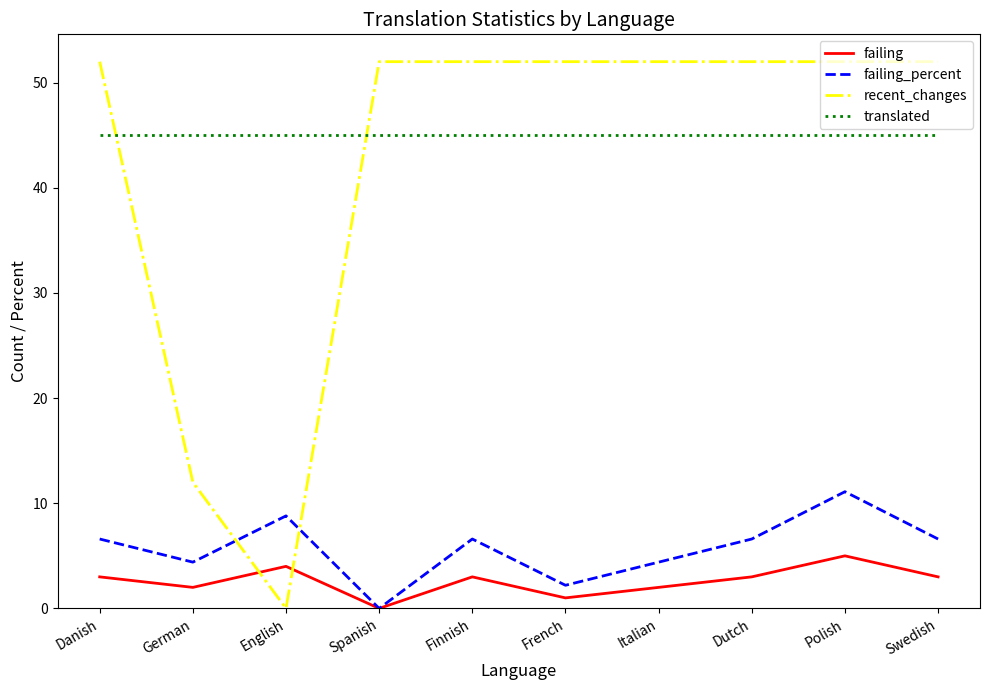

Is the value of failing_percent at Swedish greater than the value of translated at Polish?

No